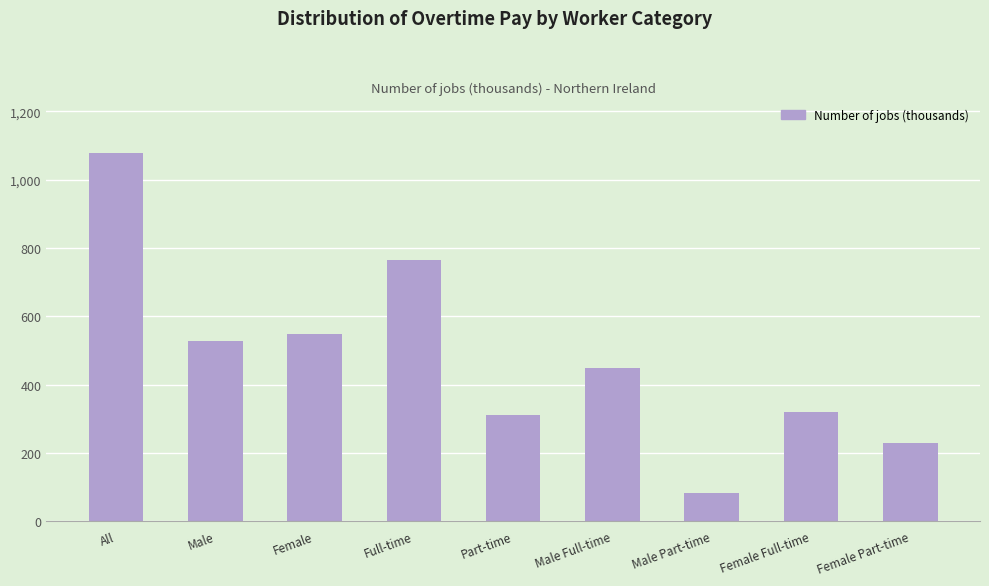

Is it true that the value at Female is 887?

False